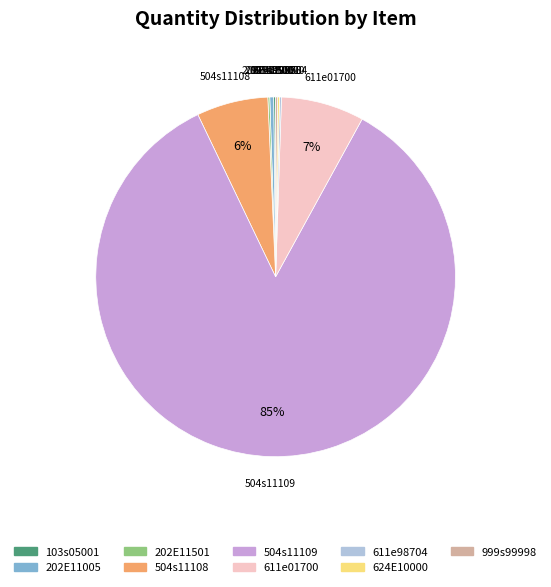

Does 202E11005 represent more than half of the total?

No